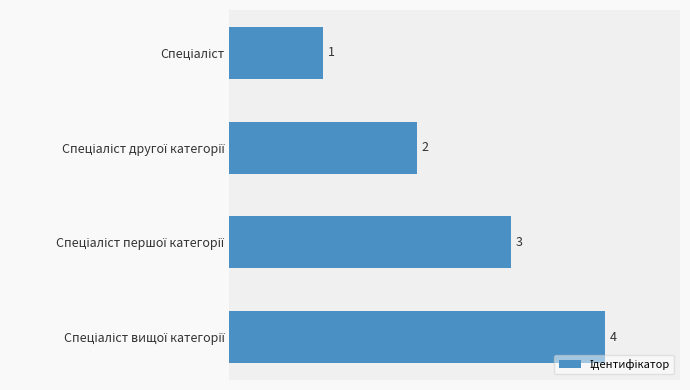

What is the maximum value shown in the chart?

4